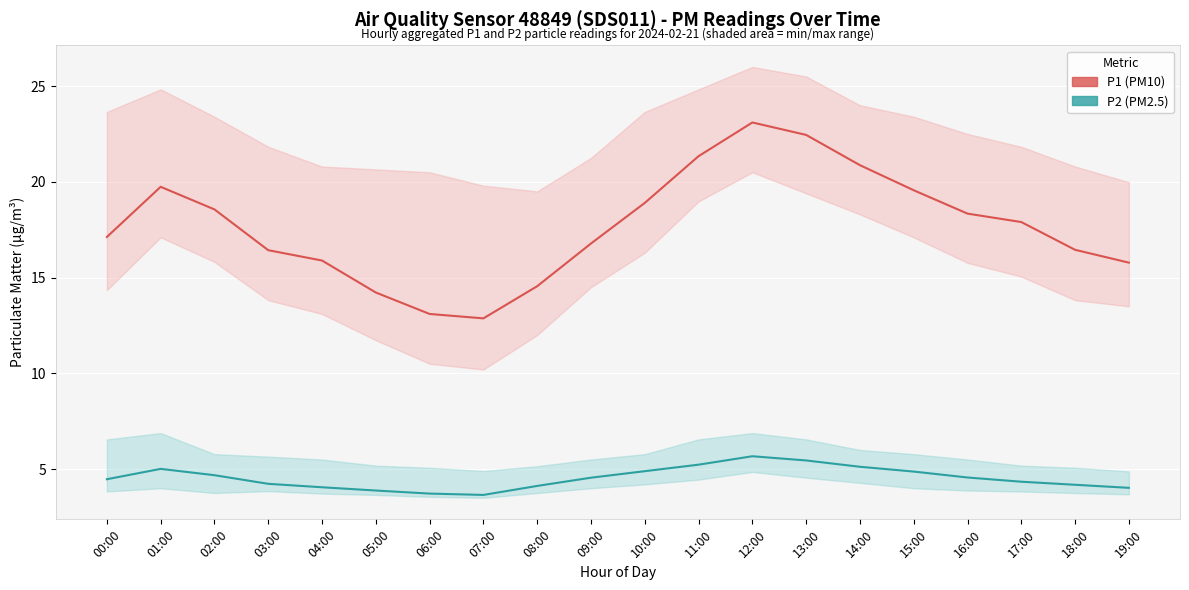

How many lines are shown in the chart?

2